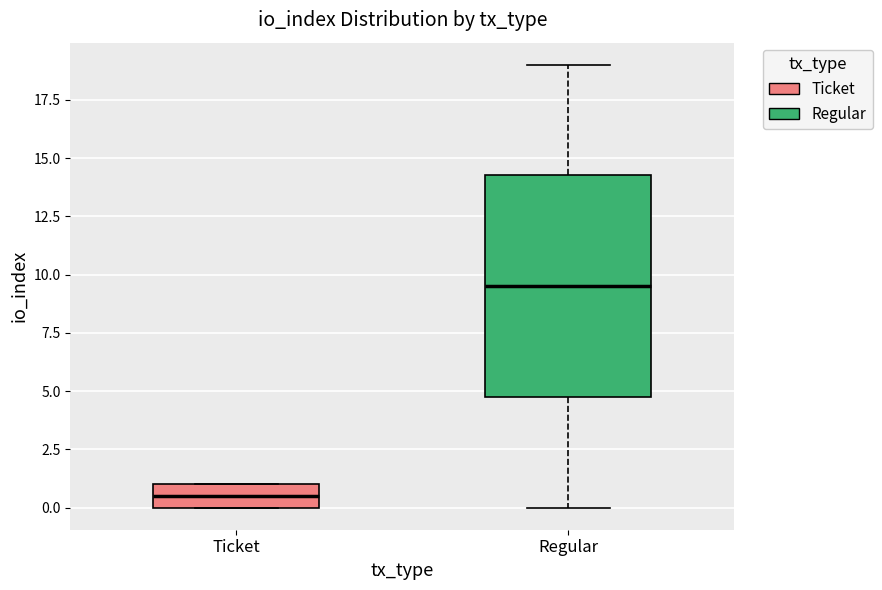

Reading left to right, transcribe this box plot: for each box, give where its median line is, the range the box spans, and where its two whiskers end, as read against the y-axis. The values are not printed on the chart, so give them approximately, as read against the axis.

Ticket: median 0.5, box 0.0 to 1.0, whiskers 0.0 to 1.0
Regular: median 9.5, box 5.0 to 14.5, whiskers 0.0 to 19.0